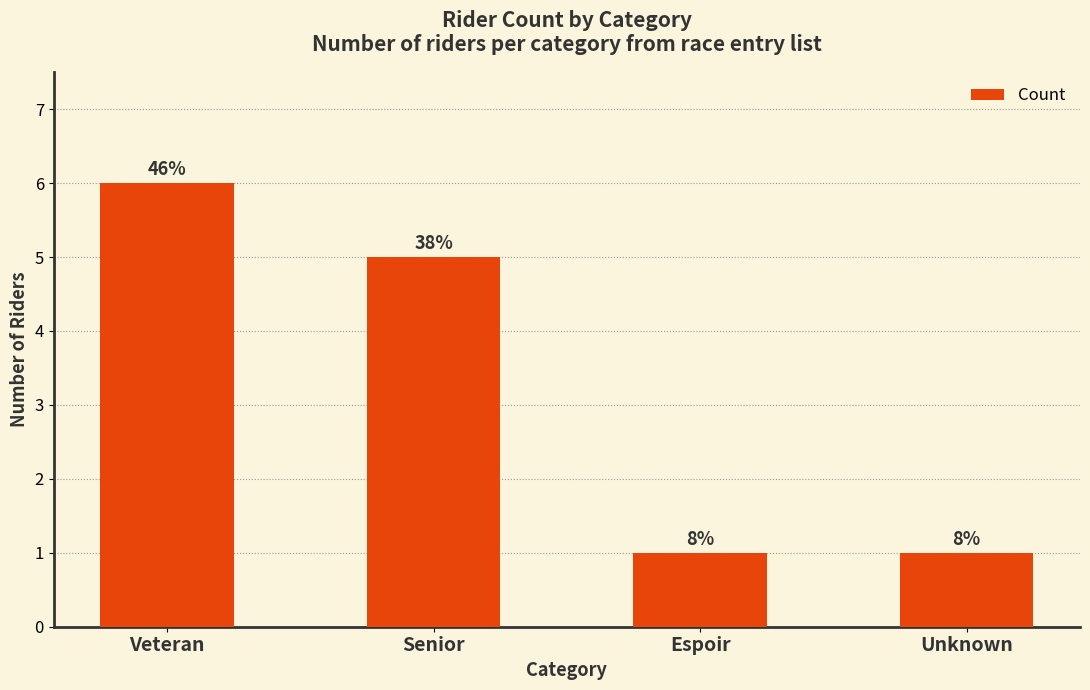

What is the average value?

3